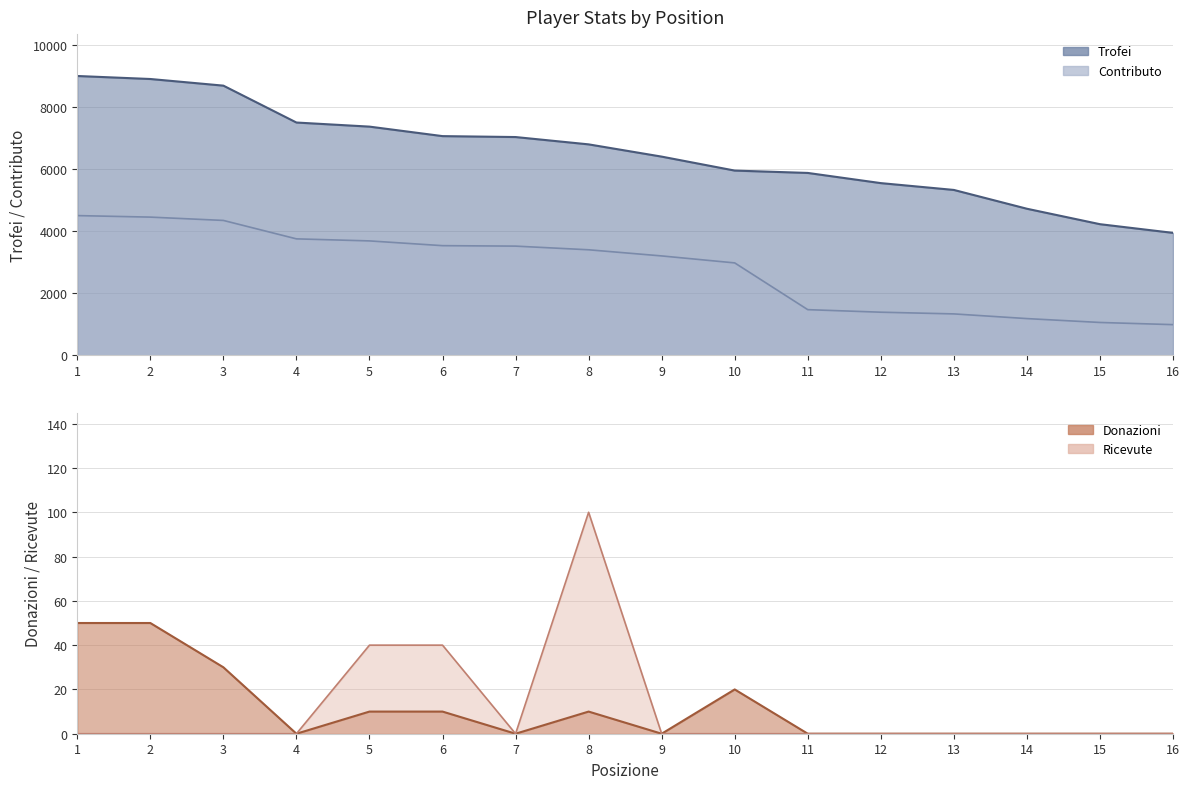

True or false: Trofei and Donazioni intersect in this chart.

False